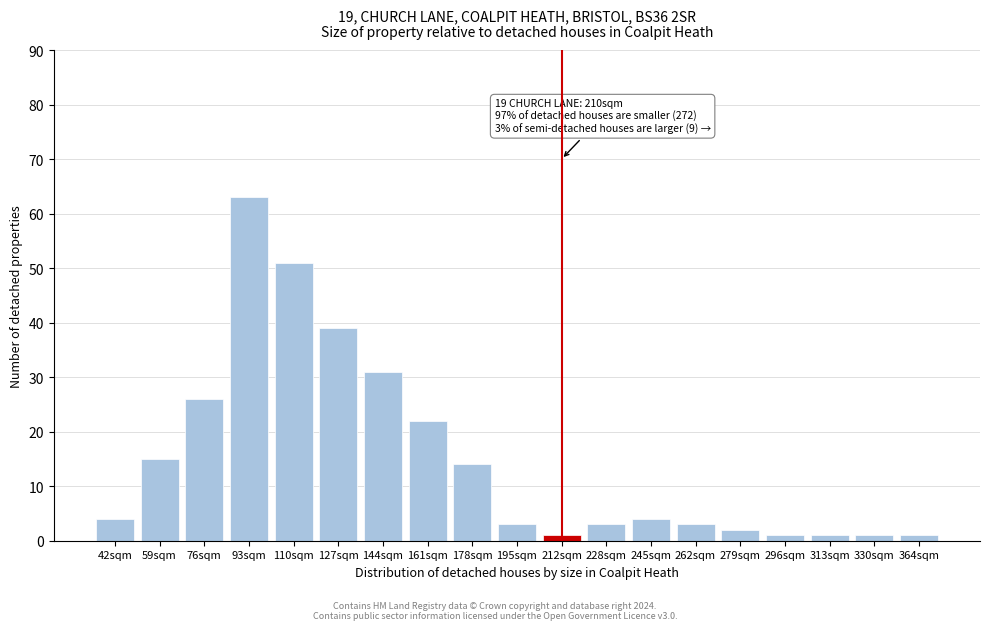

Reading right to left, list all the values displayed in this chart.

1	1	1	1	2	3	4	3	1	3	14	22	31	39	51	63	26	15	4